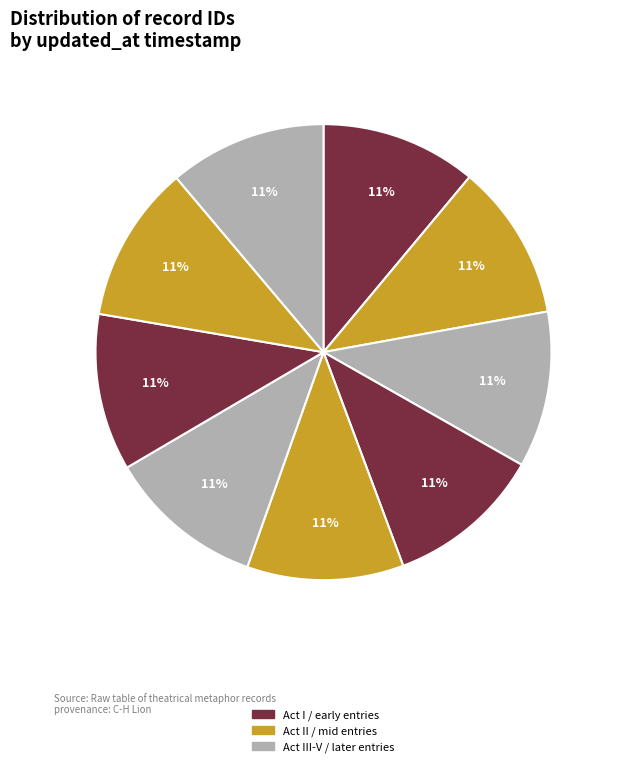

How many segments does this pie chart have?

9